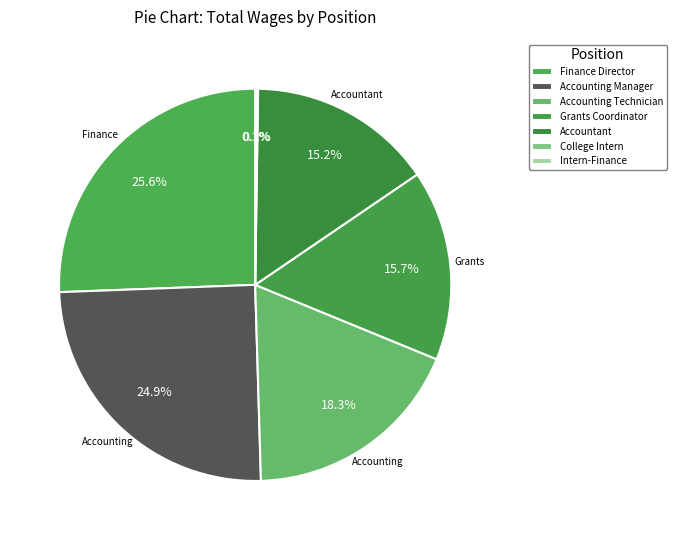

To the nearest percent, what is the average slice percentage?

14%